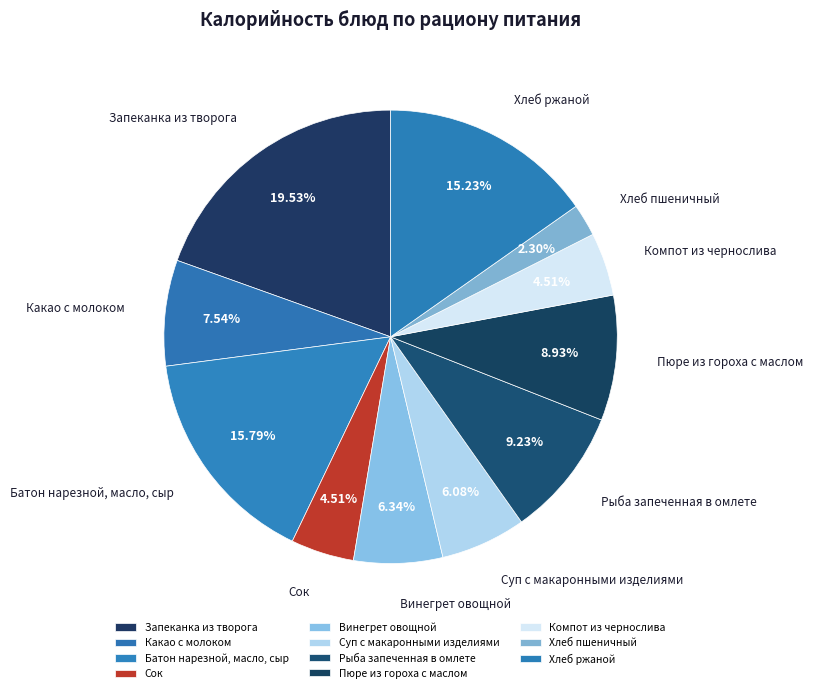

To the nearest percent, what percentage of the pie is Какао с молоком?

8%